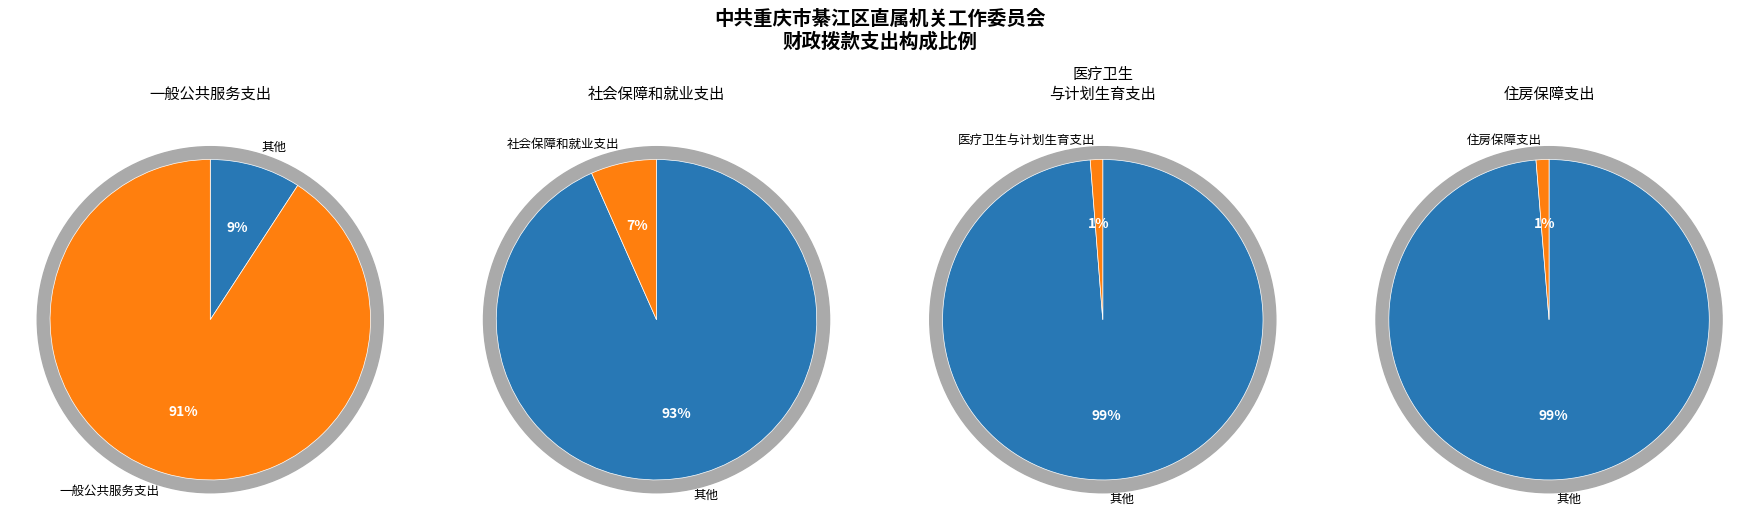

To the nearest percent, what percentage of the pie is 3?

1%